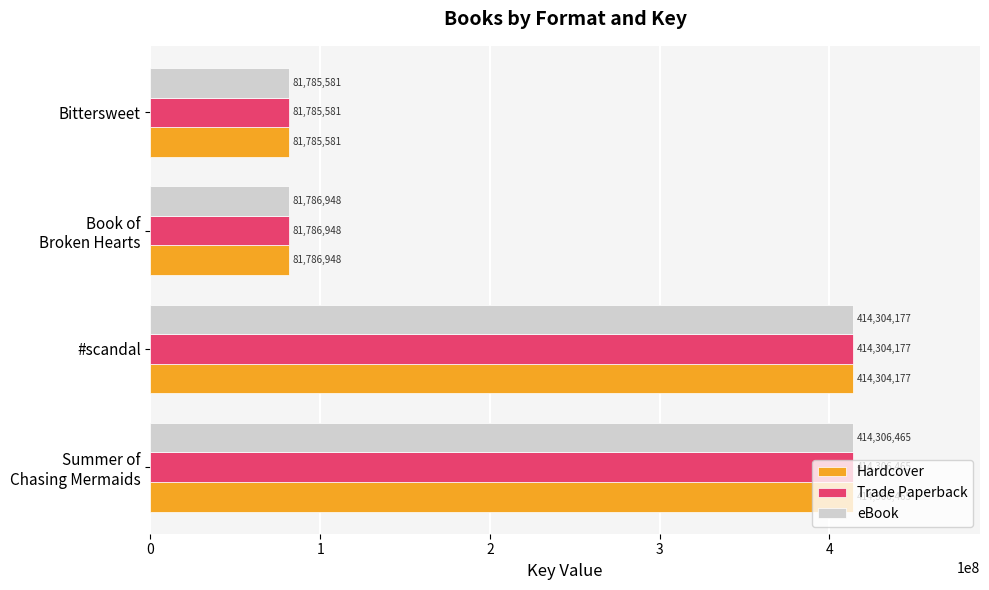

Is it true that eBook equals 414304177 at #scandal?

True